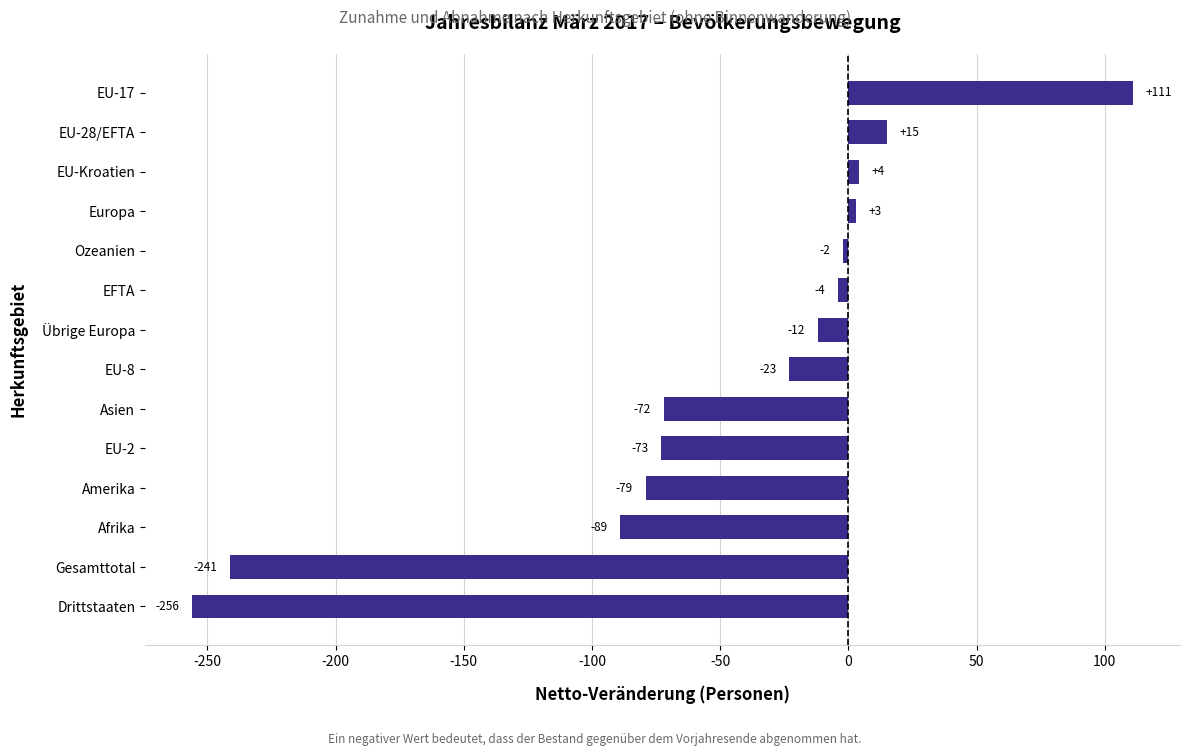

Is it true that the value at EU-17 is 30?

False